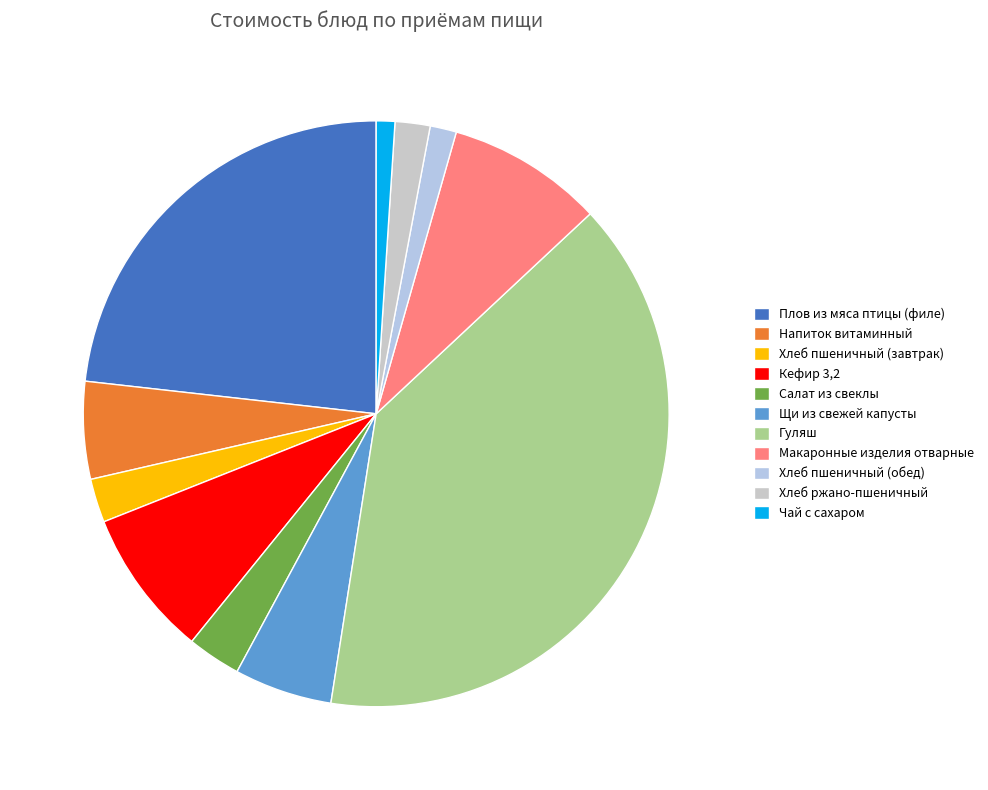

What is the ratio of the value at Хлеб пшеничный (обед) to the value at Чай с сахаром?

1.4